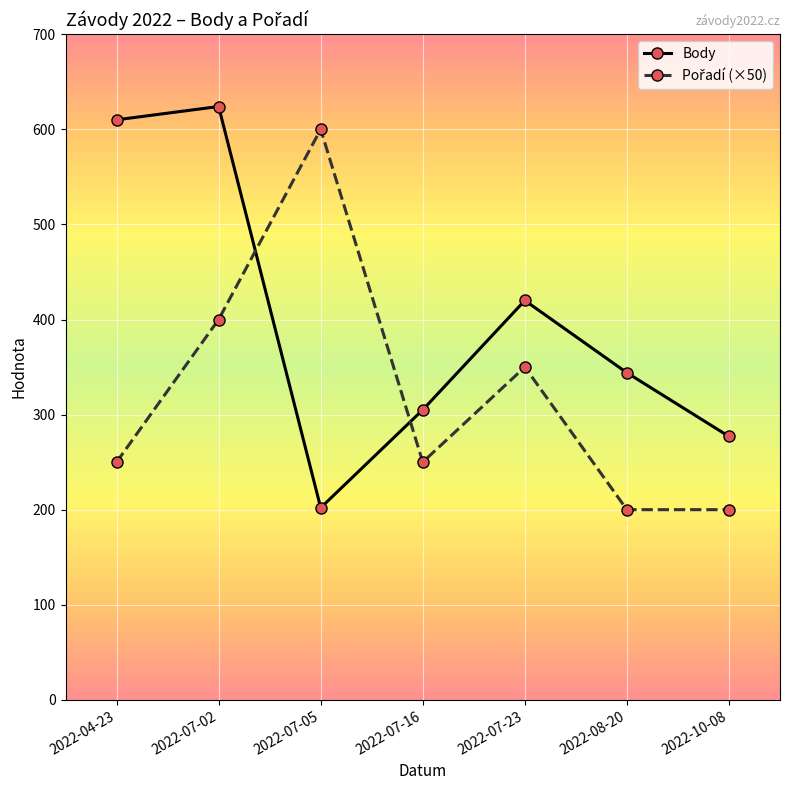

At which label does Body reach its peak?

2022-07-02